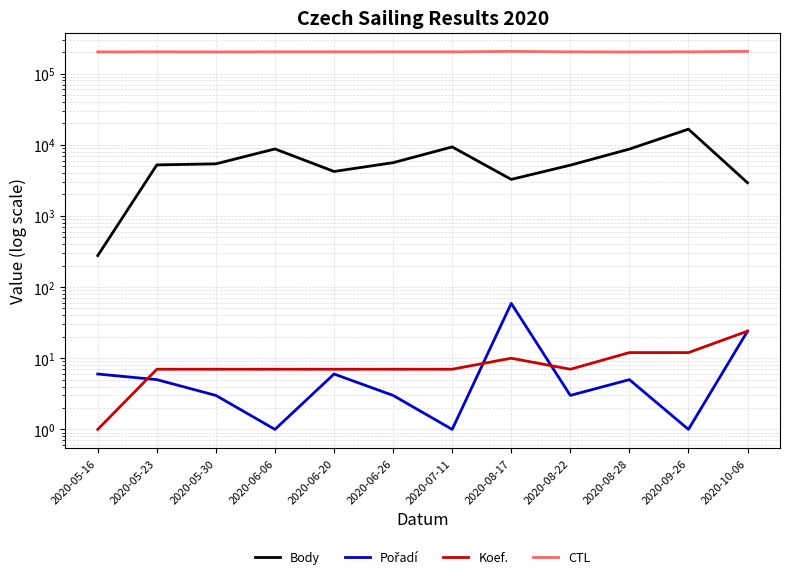

True or false: CTL and Body intersect in this chart.

False